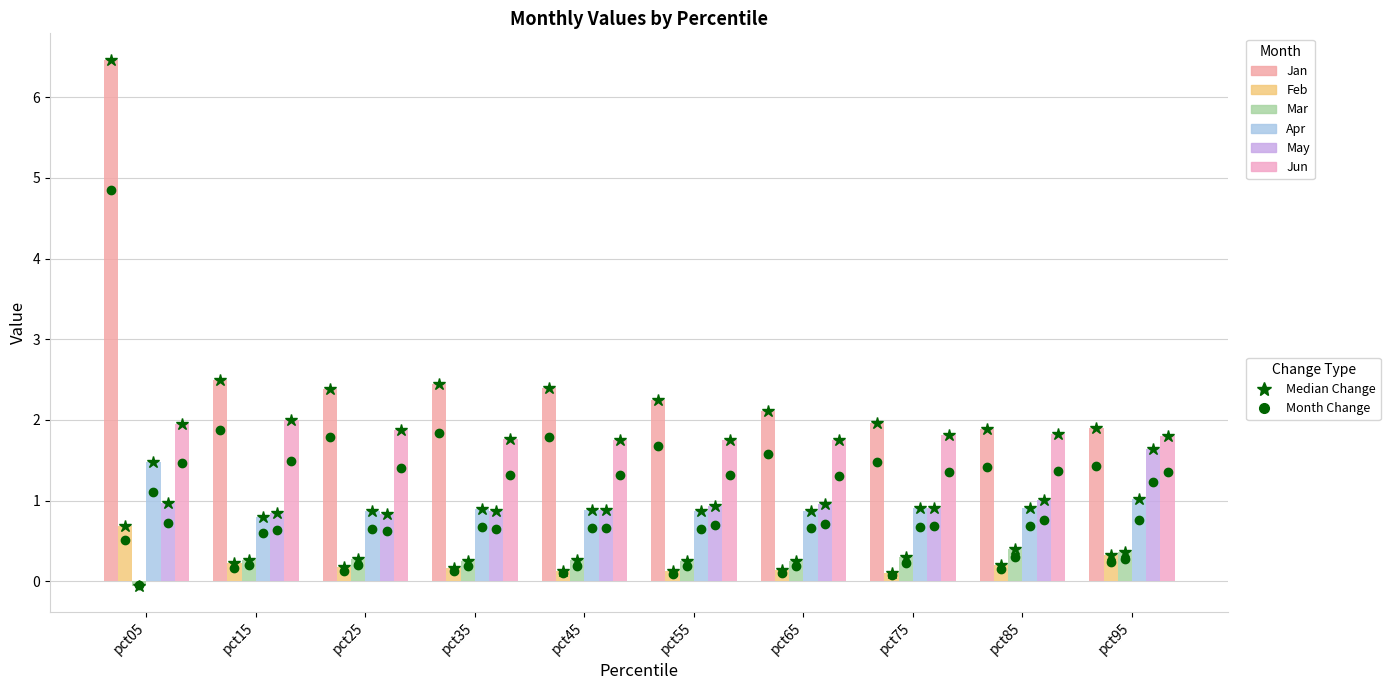

The value of Feb at pct45 is 0.2. True or false?

False